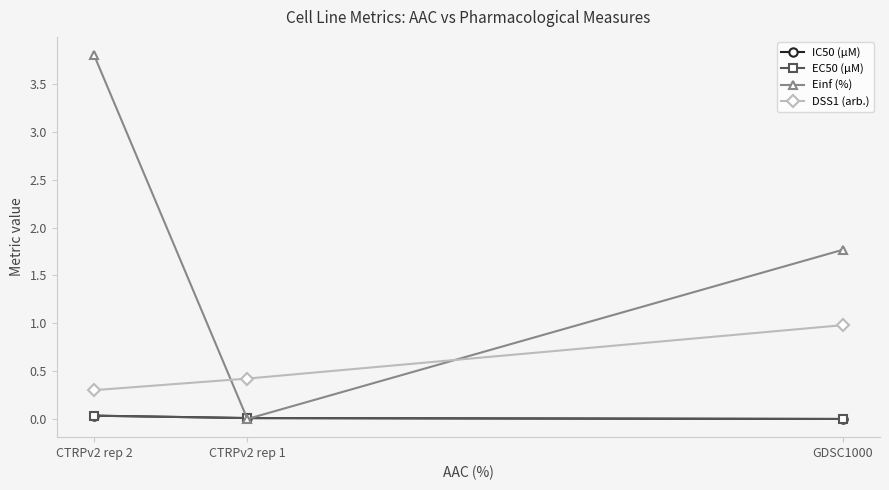

What are all the series names shown in the legend?

IC50 (µM), EC50 (µM), Einf (%), DSS1 (arb.)